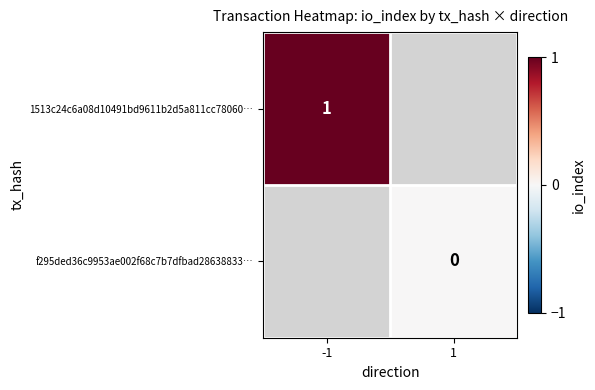

The value of 1513c24c6a08d10491bd9611b2d5a811cc78060… at -1 is 1. True or false?

True